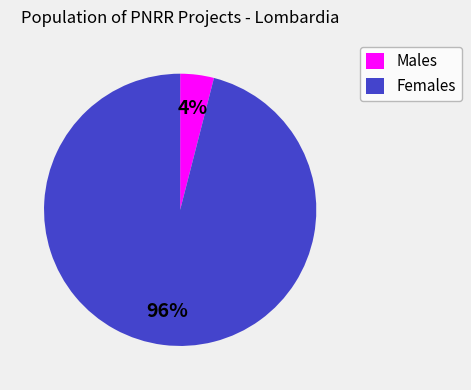

What is the ratio of the value at Females to the value at Males?

24.0